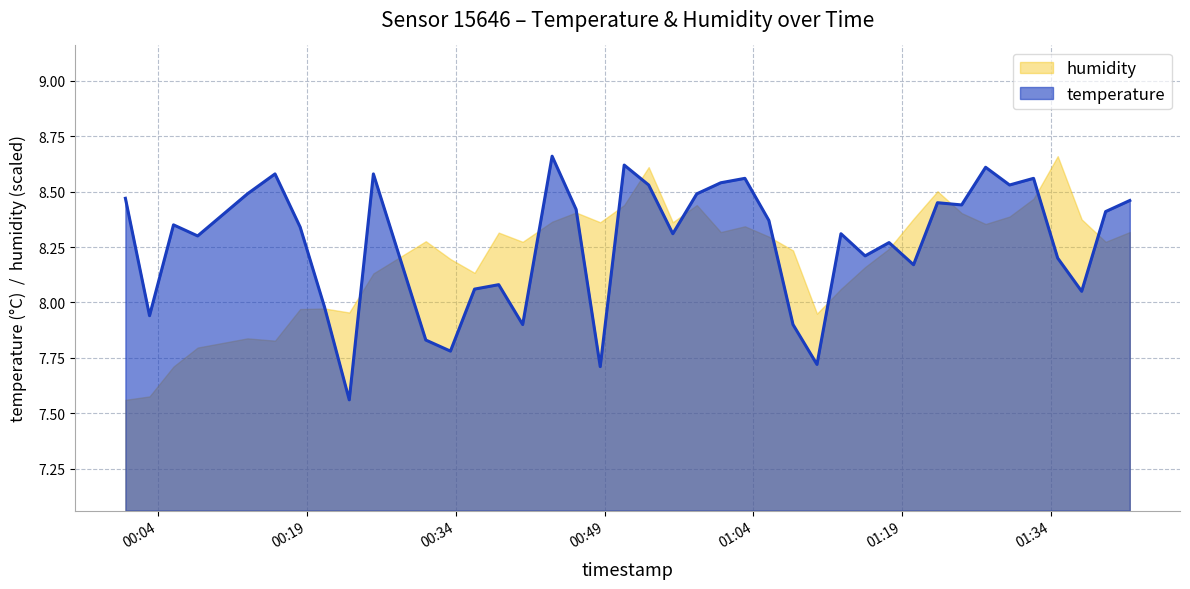

List the series in order of their peak value, lowest first.

temperature, humidity